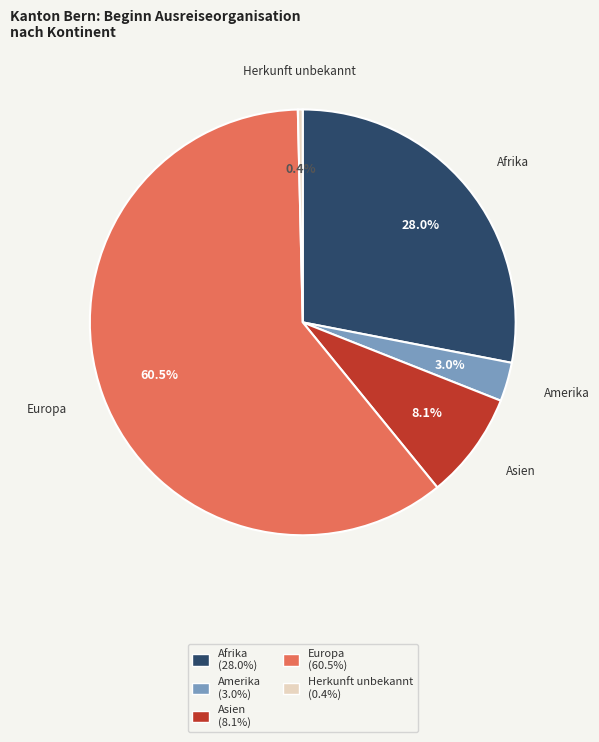

Which category has the smallest portion of the pie?

Herkunft unbekannt